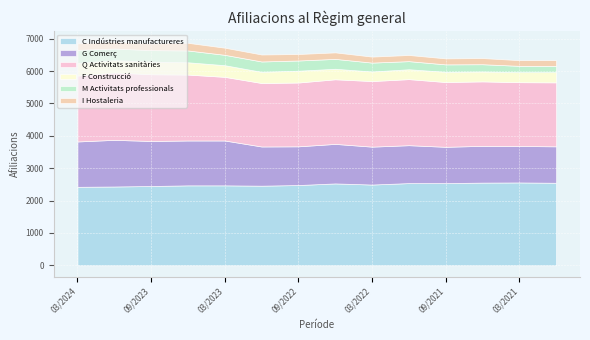

Which has a higher value, 09/2023 or 09/2021?

09/2021